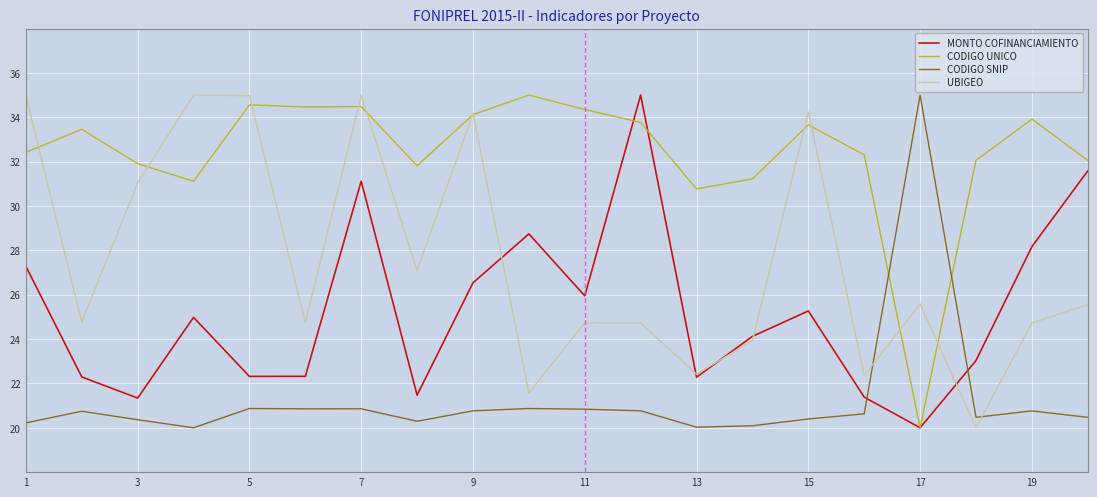

List the series in order of their overall mean, highest first.

CODIGO UNICO, UBIGEO, MONTO COFINANCIAMIENTO, CODIGO SNIP